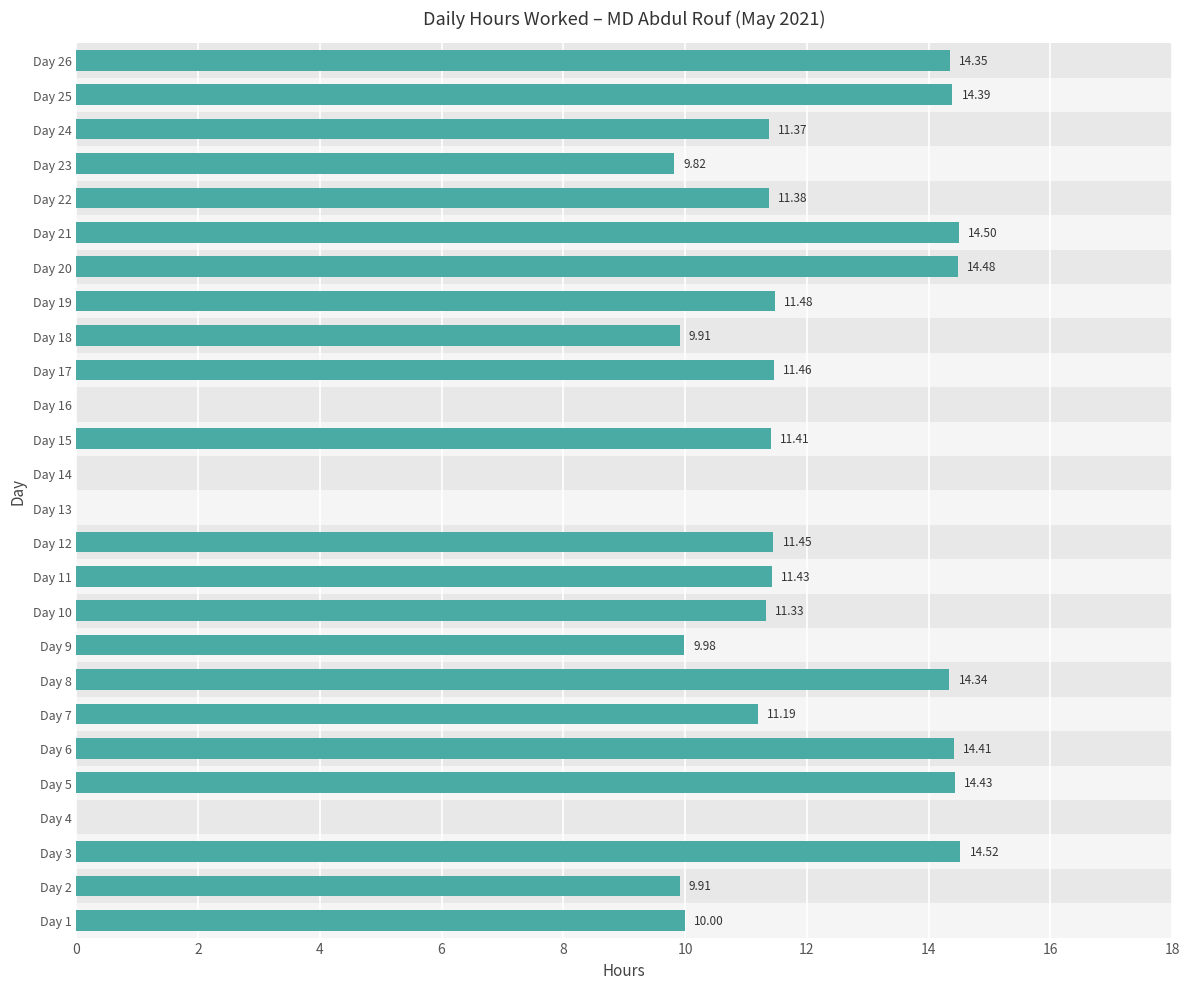

The value at Day 5 is 9.8. True or false?

False